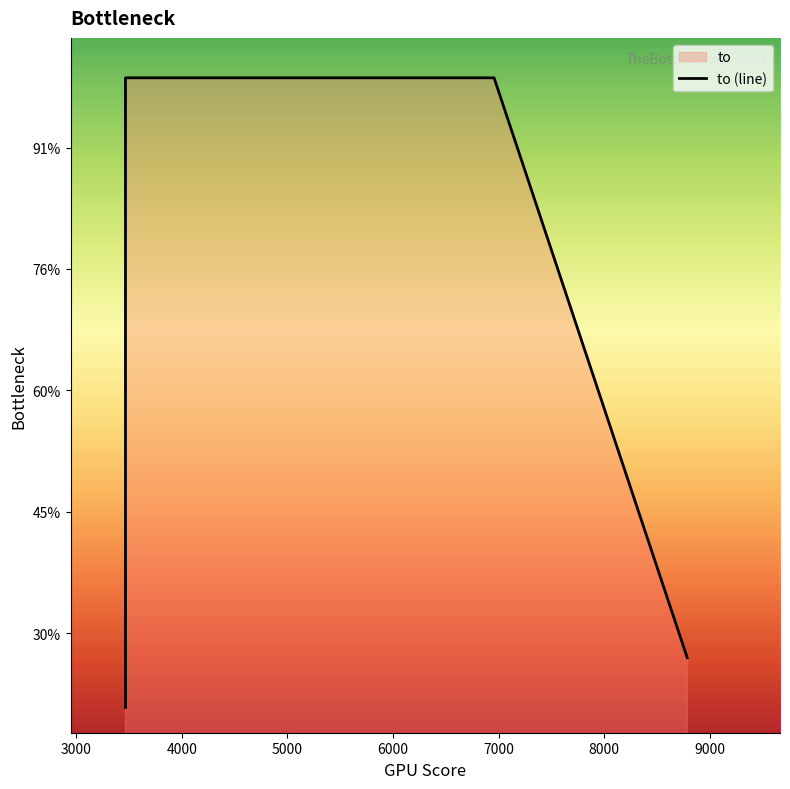

Does the chart have visible grid lines?

No